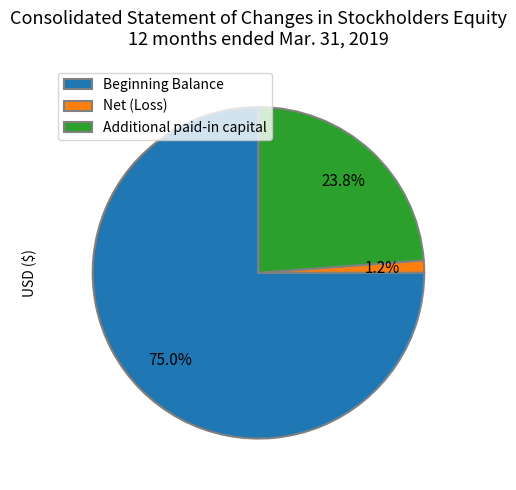

To the nearest percent, what is the average slice percentage?

33%